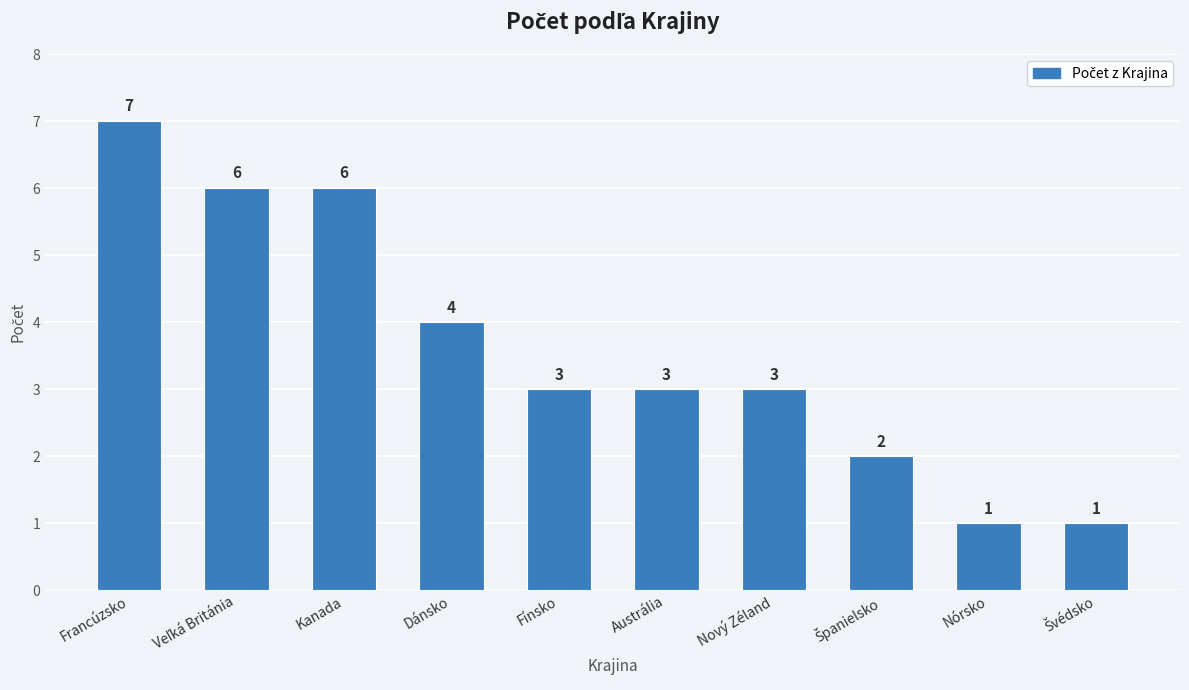

What is the label of the 6th bar from the left?

Austrália